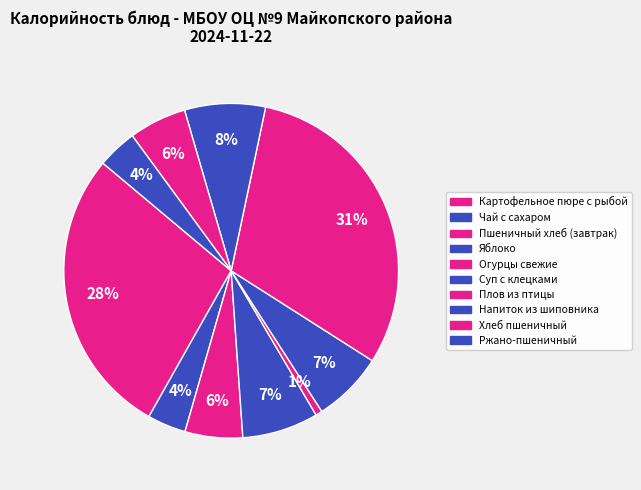

Count the number of slices in the pie.

10